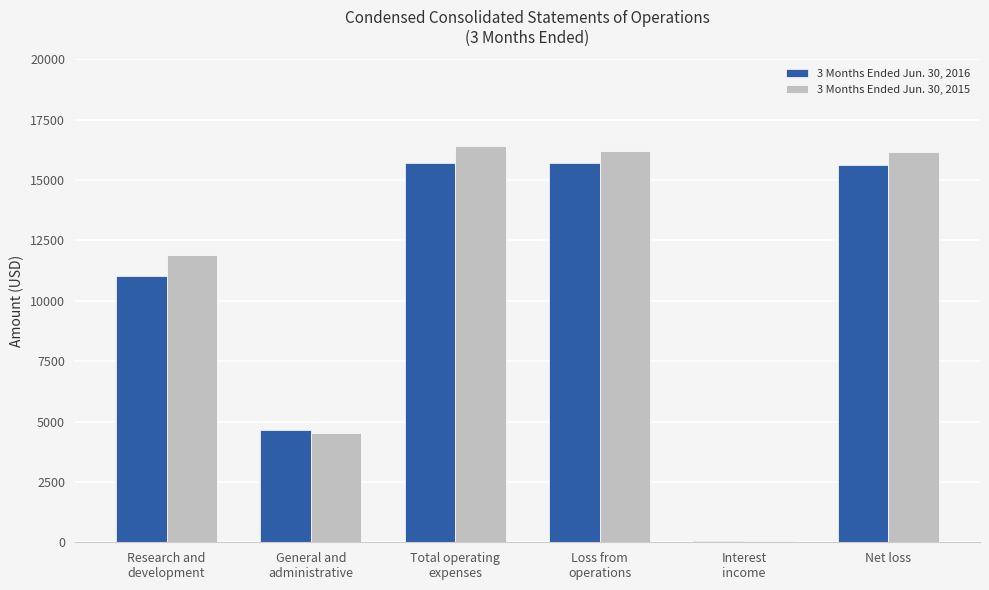

What value does the 3 Months Ended Jun. 30, 2015 series have at Interest
income?

34